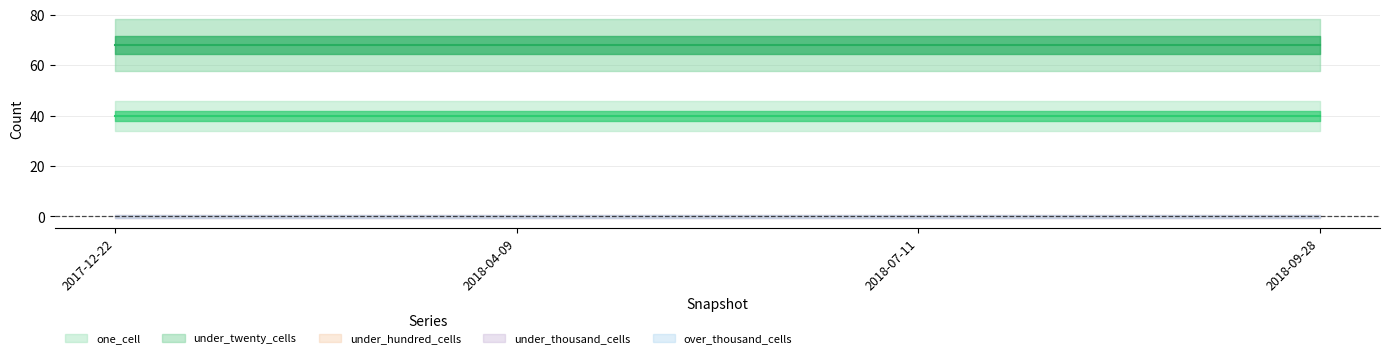

Reading left to right, extract all data points from this chart.

one_cell: 2017-12-22=40	2018-04-09=40	2018-07-11=40	2018-09-28=40
under_twenty_cells: 2017-12-22=68	2018-04-09=68	2018-07-11=68	2018-09-28=68
under_hundred_cells: 2017-12-22=0	2018-04-09=0	2018-07-11=0	2018-09-28=0
under_thousand_cells: 2017-12-22=0	2018-04-09=0	2018-07-11=0	2018-09-28=0
over_thousand_cells: 2017-12-22=0	2018-04-09=0	2018-07-11=0	2018-09-28=0